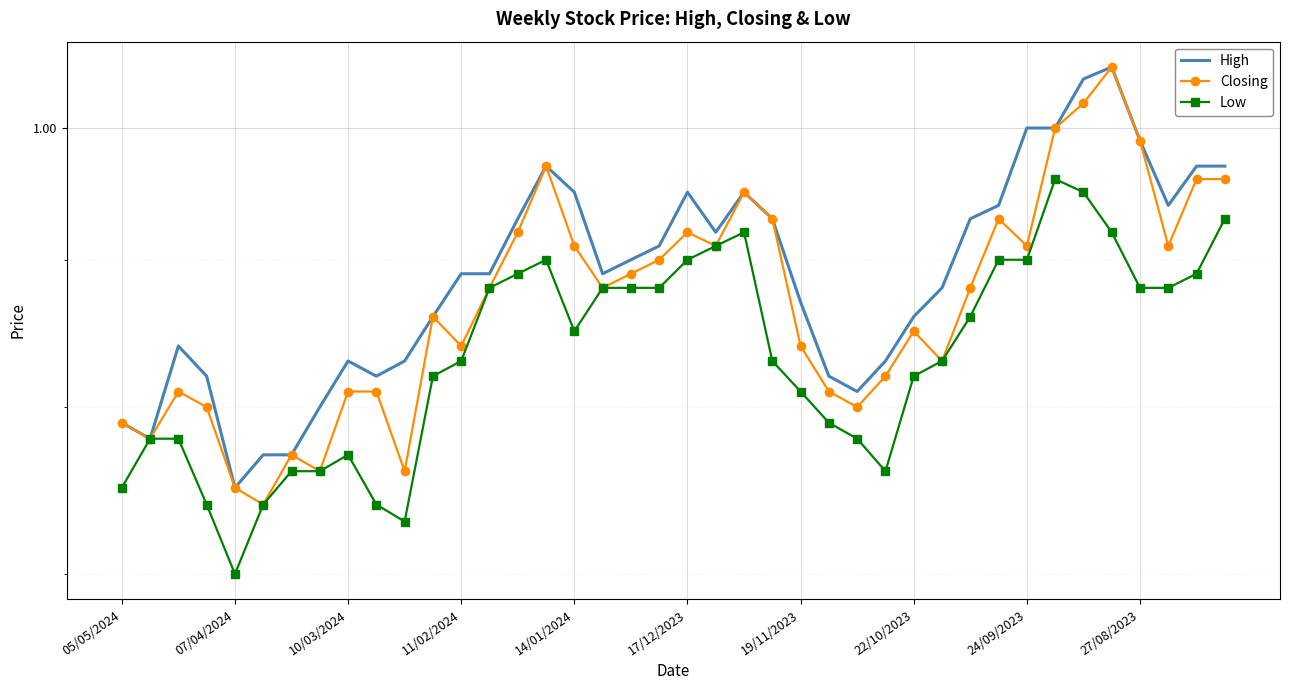

What is the average value of the Closing series?

0.9